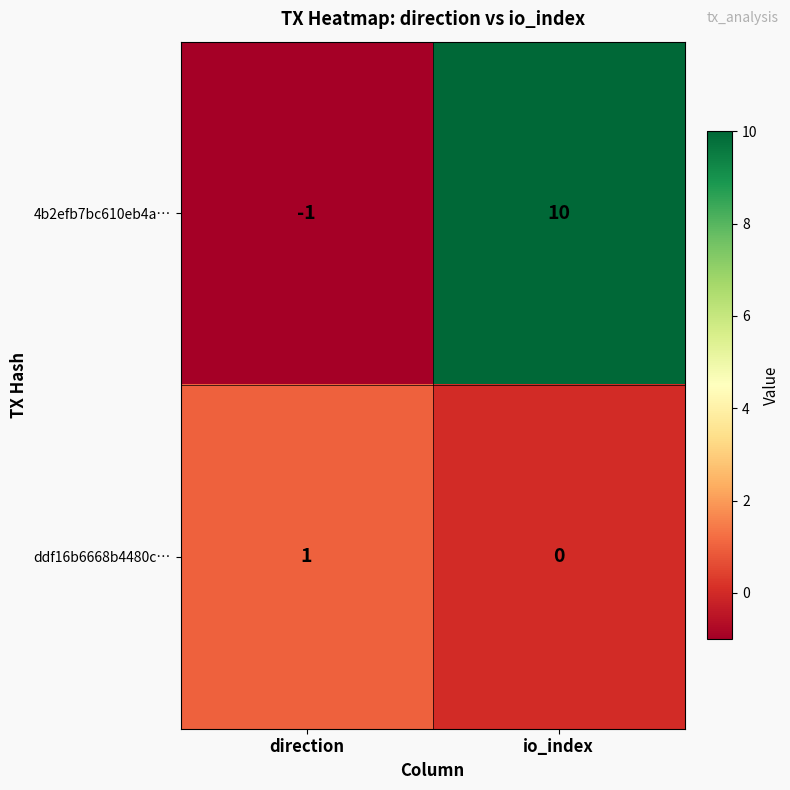

At which category is the sum across all series the highest?

io_index